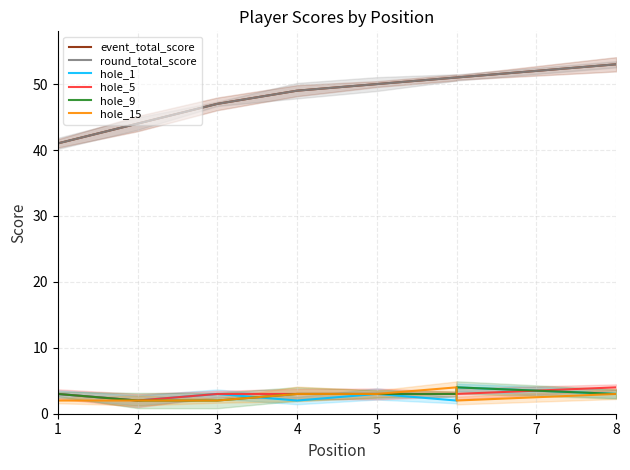

At 1, list the series in order from largest to smallest.

event_total_score, round_total_score, hole_1, hole_5, hole_9, hole_15